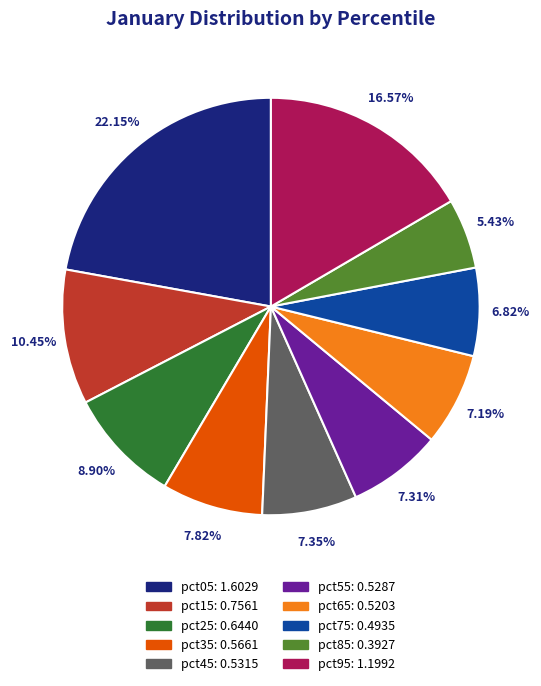

To the nearest percent, what is the difference between the pct35 and pct65 slice percentages?

1%